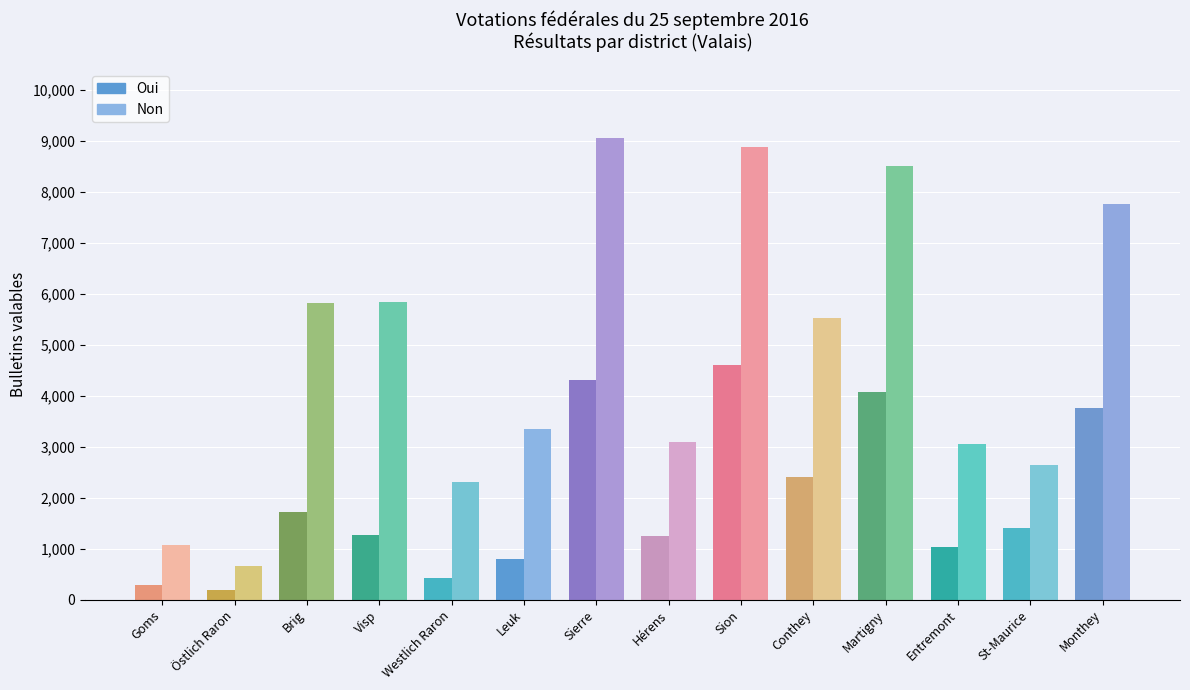

At how many categories does at least one series exceed 2814?

10